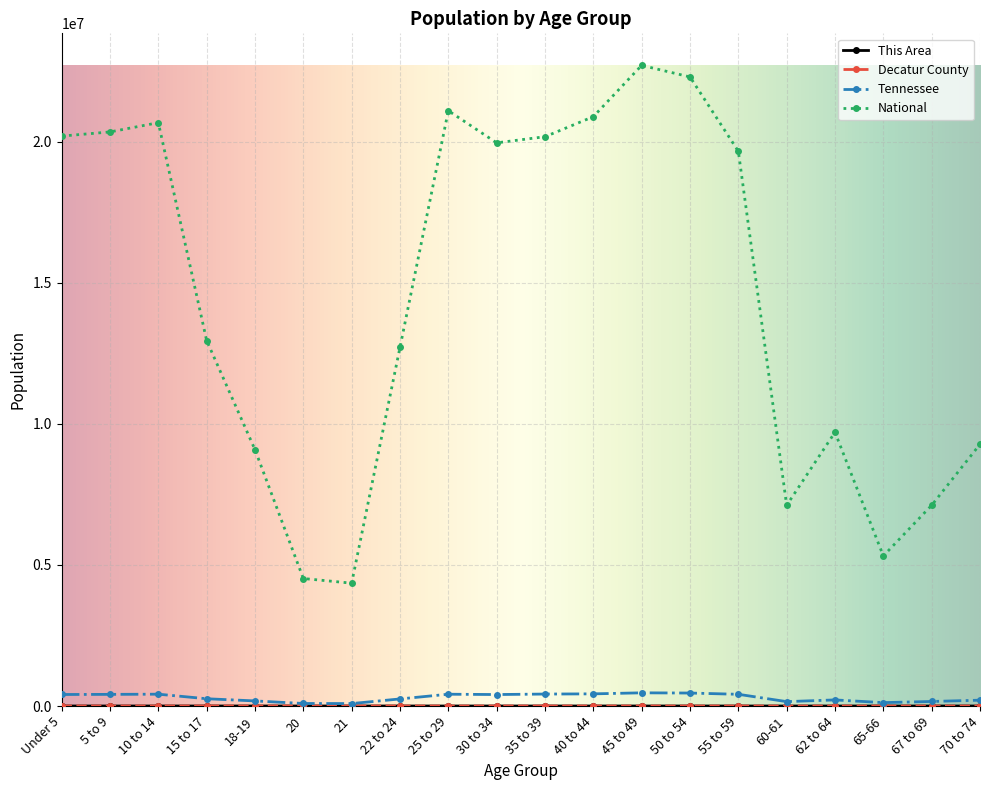

Which series has the largest range (max minus min)?

National